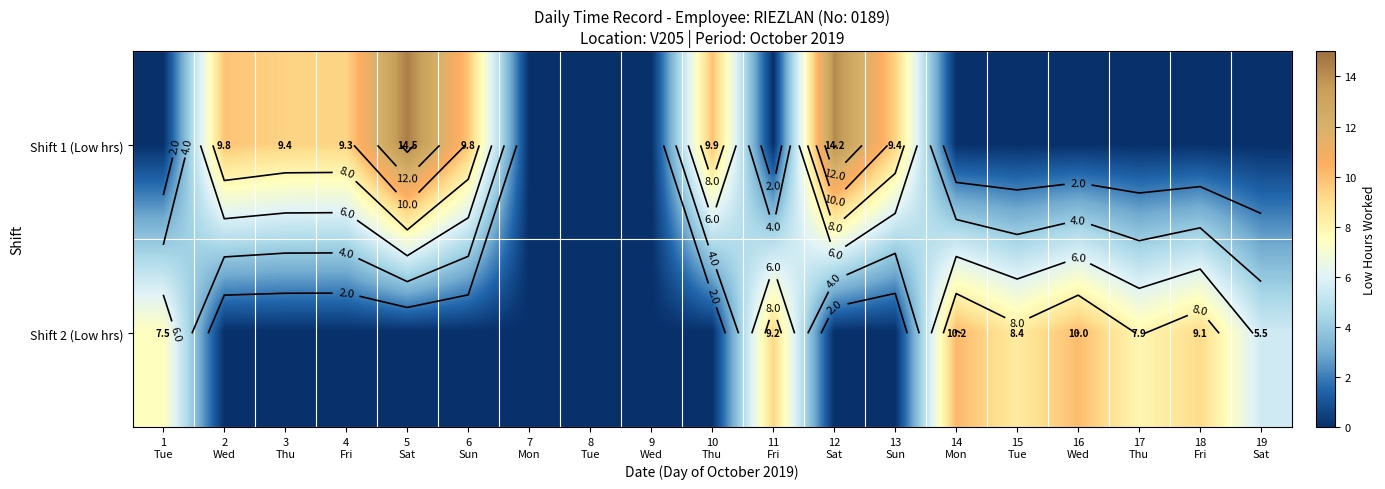

At how many categories does at least one series exceed 11?

2